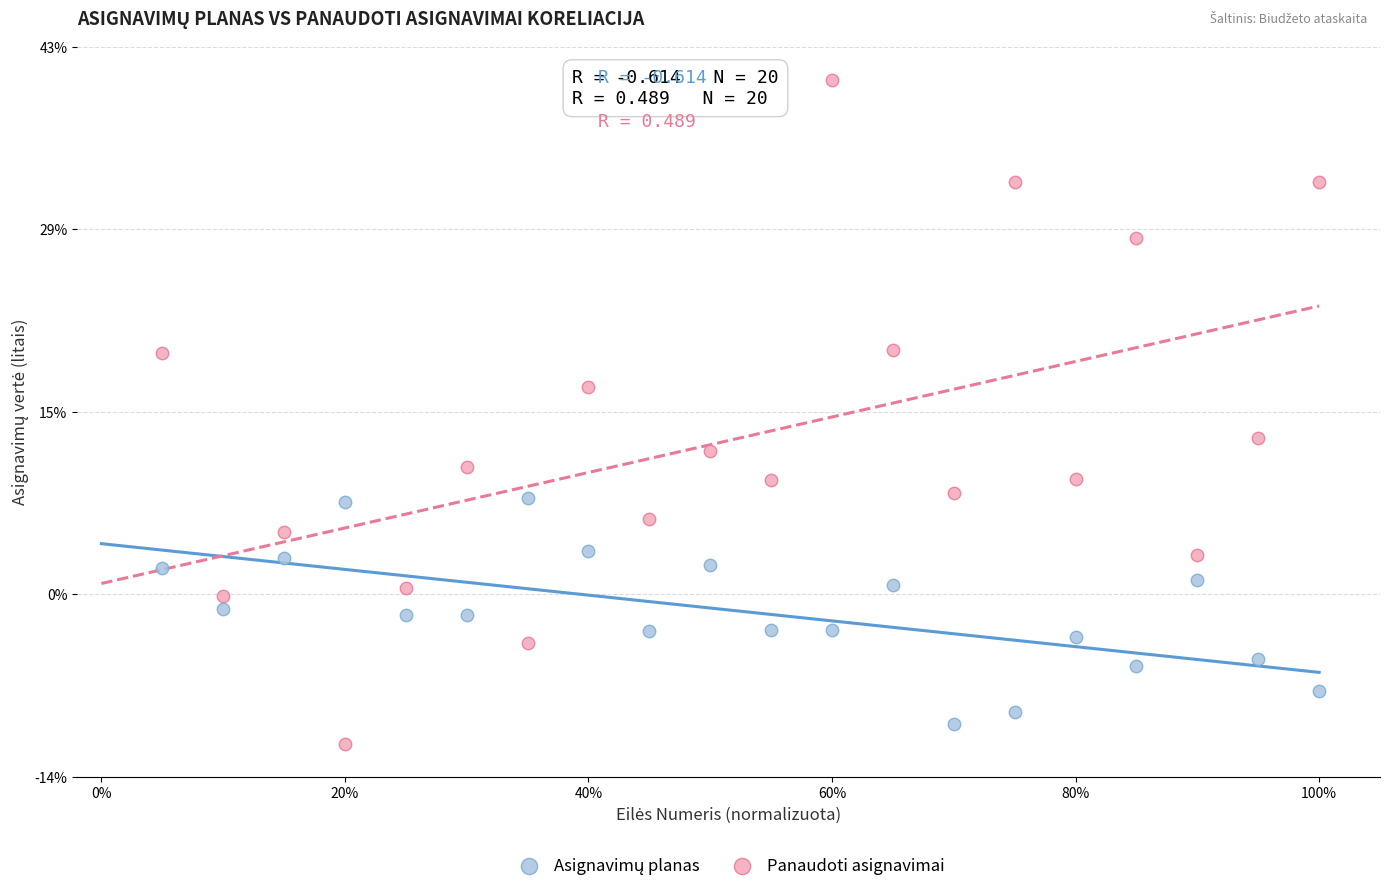

Which series reaches the maximum Y coordinate?

Panaudoti asignavimai